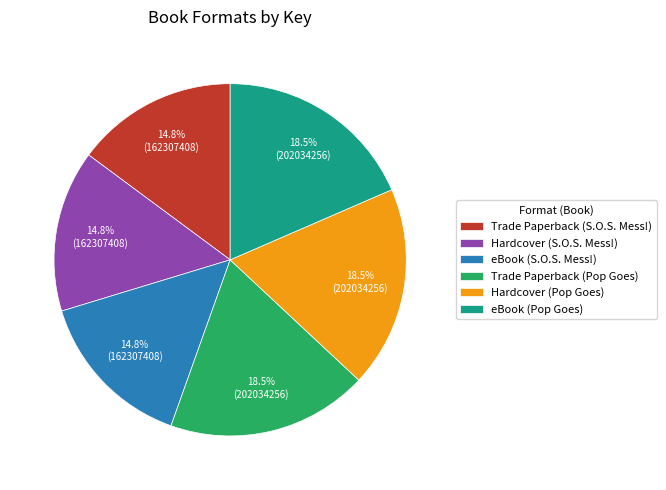

To the nearest percent, what is the combined percentage of Trade Paperback (S.O.S. Mess!) and Hardcover (S.O.S. Mess!)?

30%